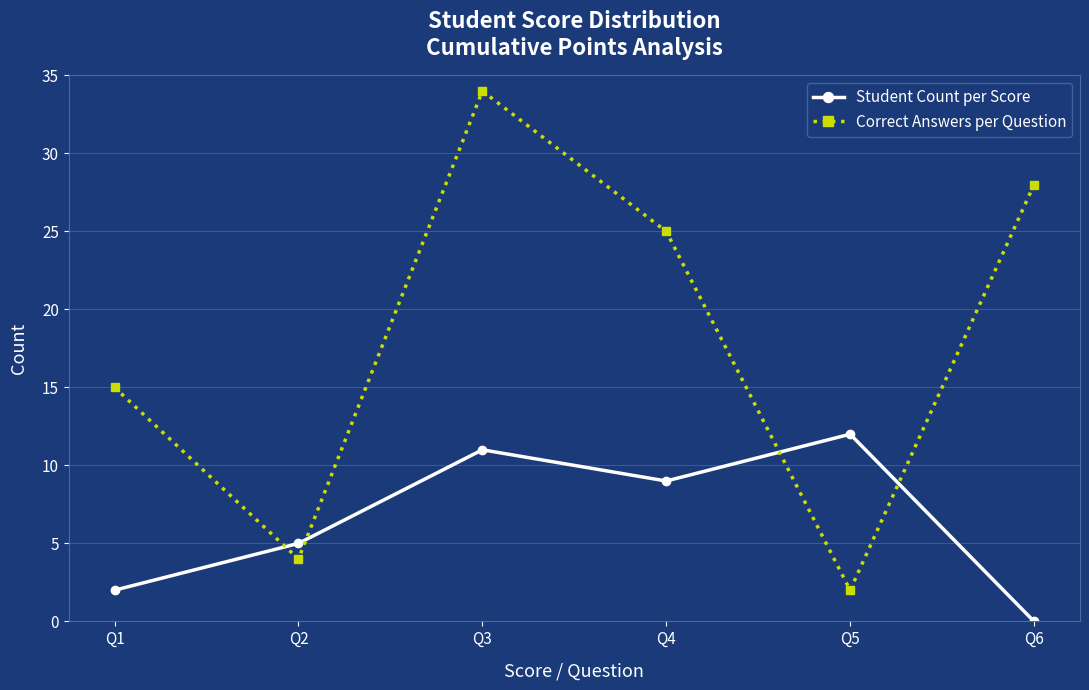

True or false: Correct Answers per Question has a value of 4 at Q2.

True